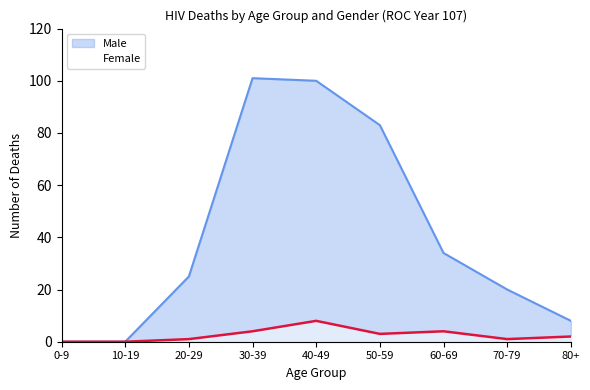

At which label does Female reach its peak?

40-49